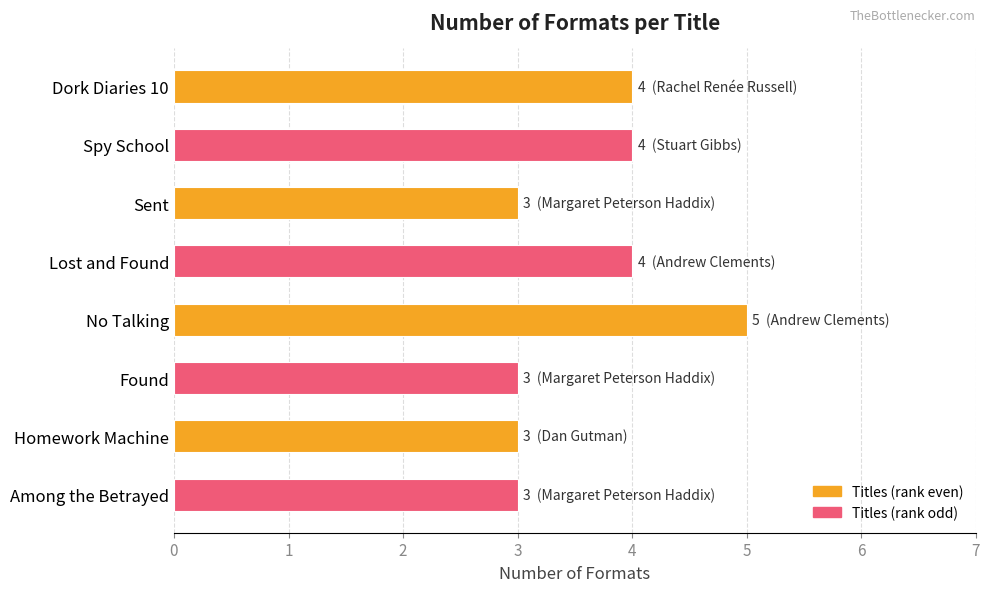

The chart shows a value of 2 at Found. True or false?

False